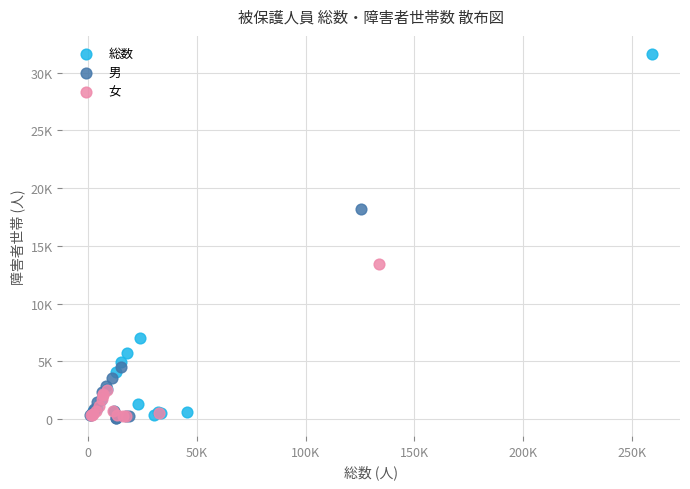

What are all the series names shown in the legend?

総数, 男, 女